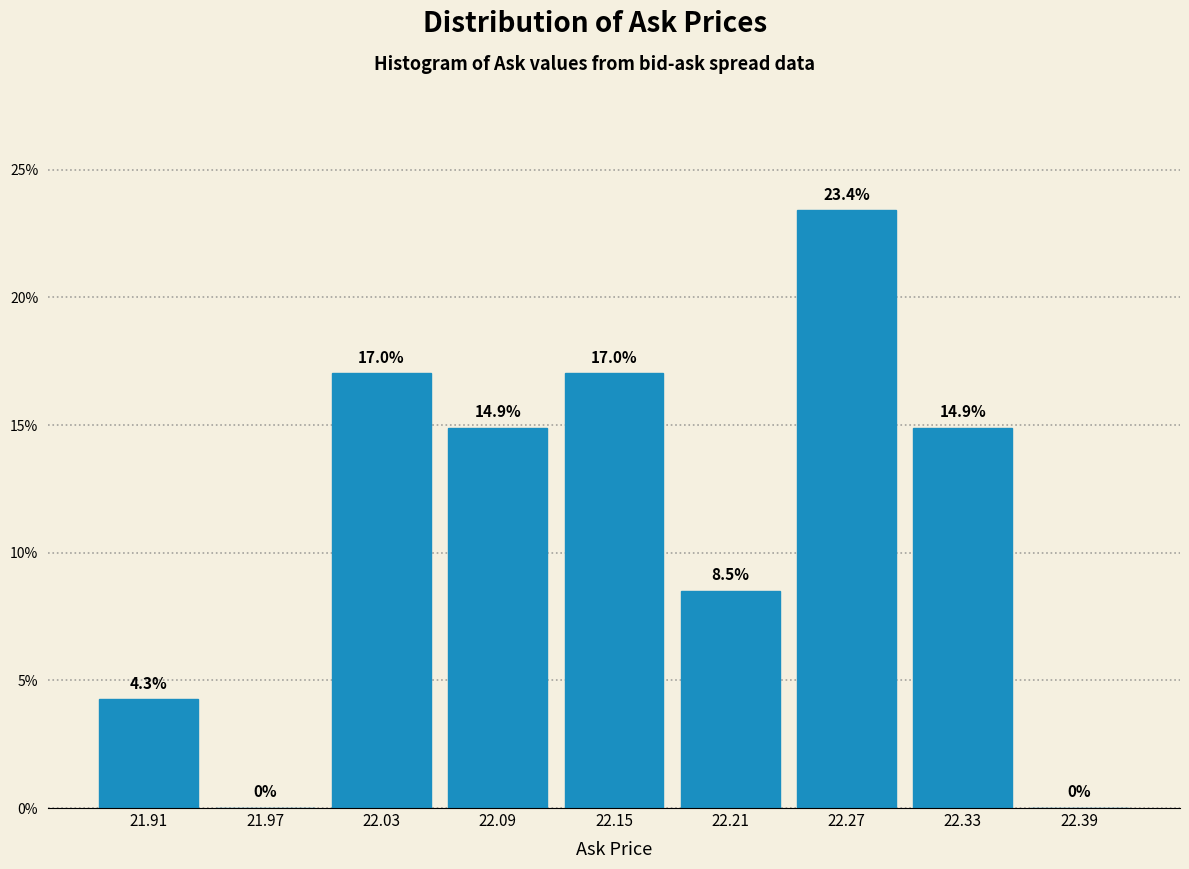

Reading left to right, transcribe this chart: for each bar, give the range it covers on the x-axis and its height.

21.88 to 21.94: 4.3
21.94 to 22.00: 0.0
22.00 to 22.06: 17.0
22.06 to 22.12: 14.9
22.12 to 22.18: 17.0
22.18 to 22.24: 8.5
22.24 to 22.30: 23.4
22.30 to 22.36: 14.9
22.36 to 22.42: 0.0